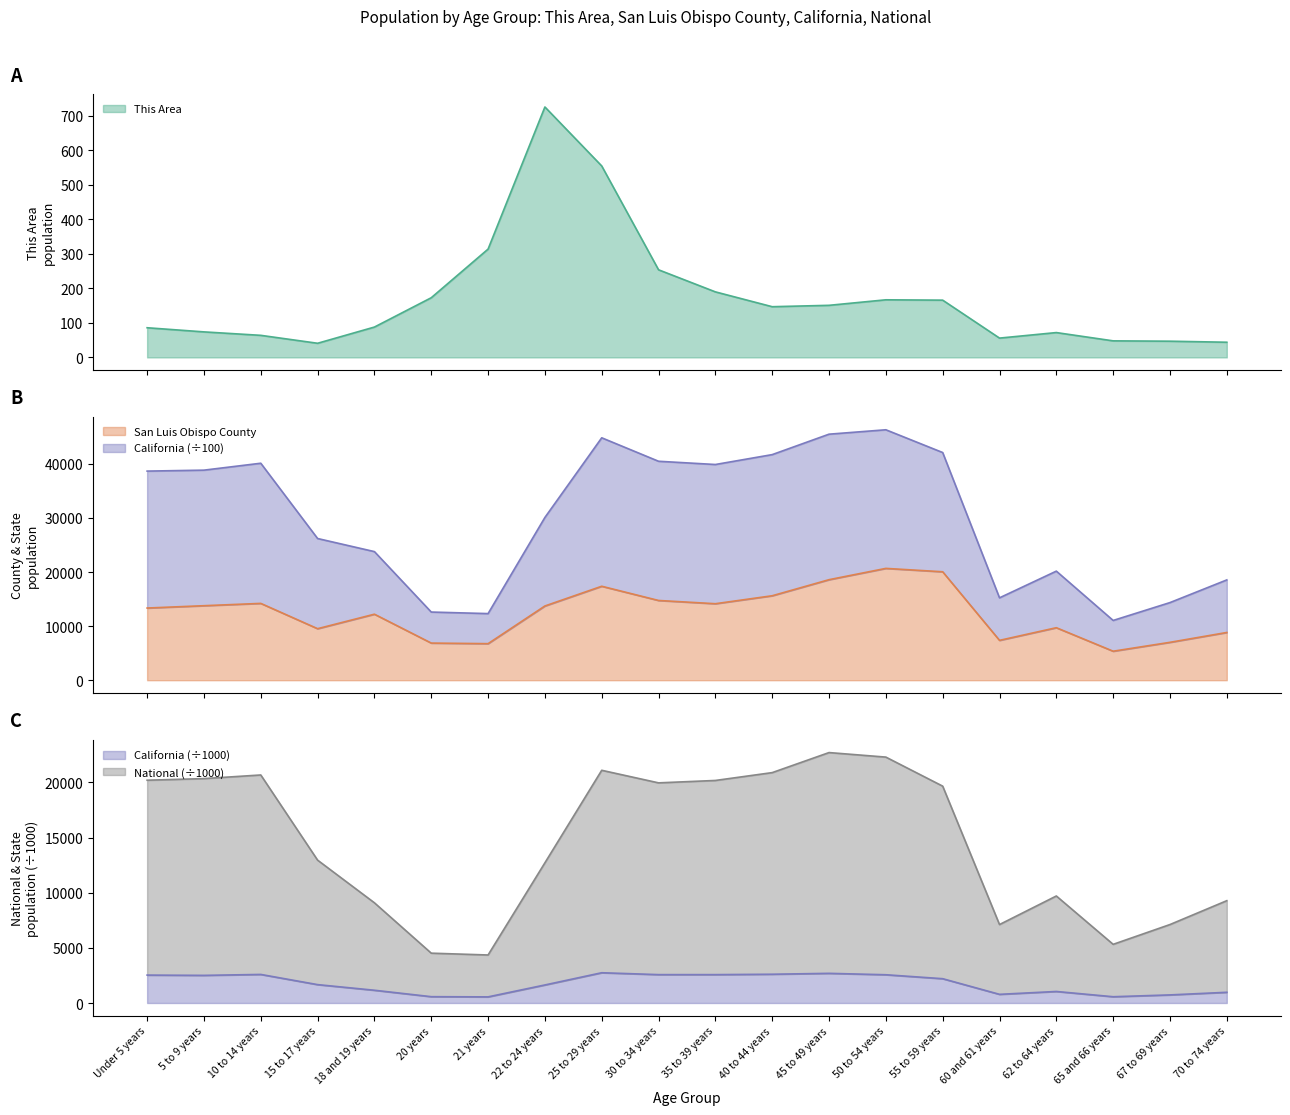

What is the value of the San Luis Obispo County point at the 17th from the left?

9705.0